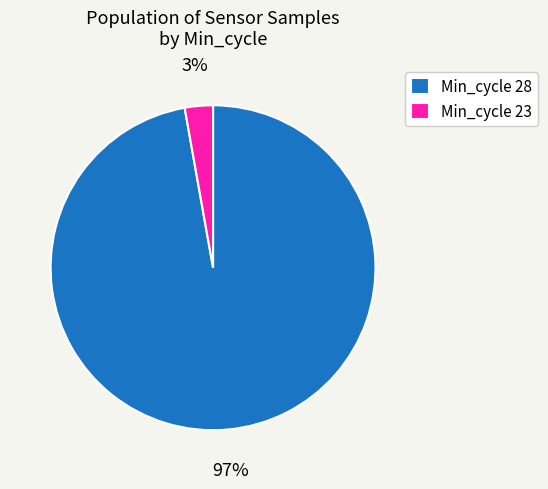

Do Min_cycle 28 and Min_cycle 23 together represent more than half of the pie?

Yes